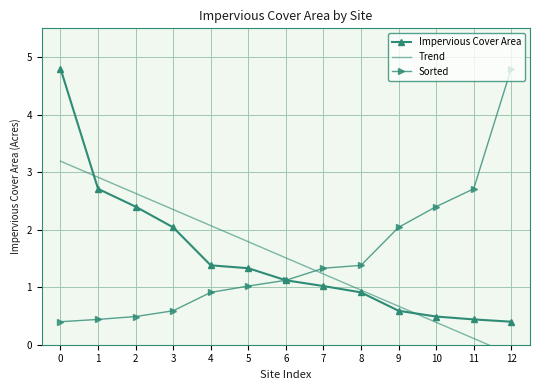

Is it true that Impervious Cover Area equals 1.0 at 9?

False